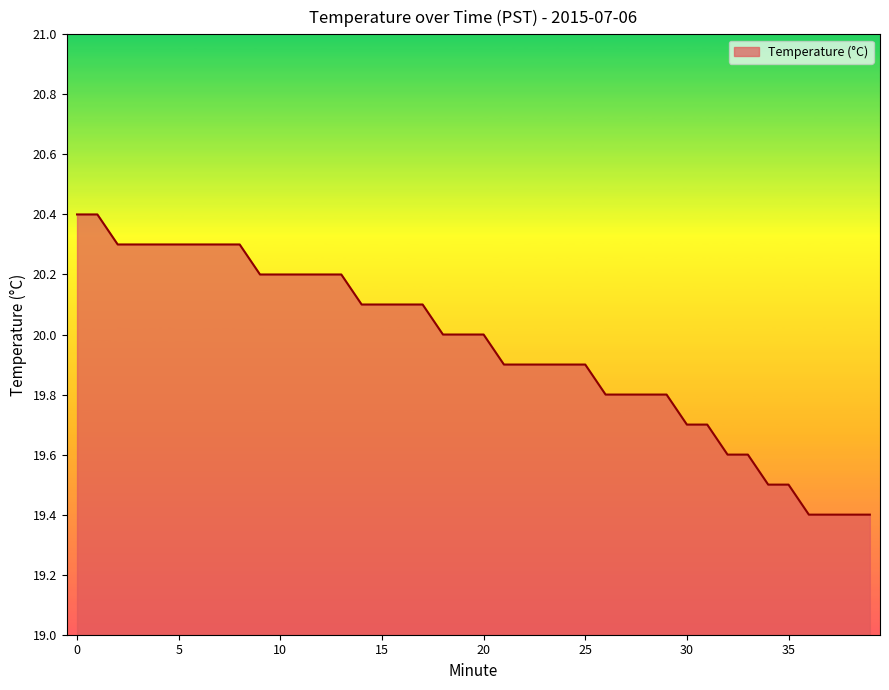

What is the difference between the maximum and minimum values?

1.0